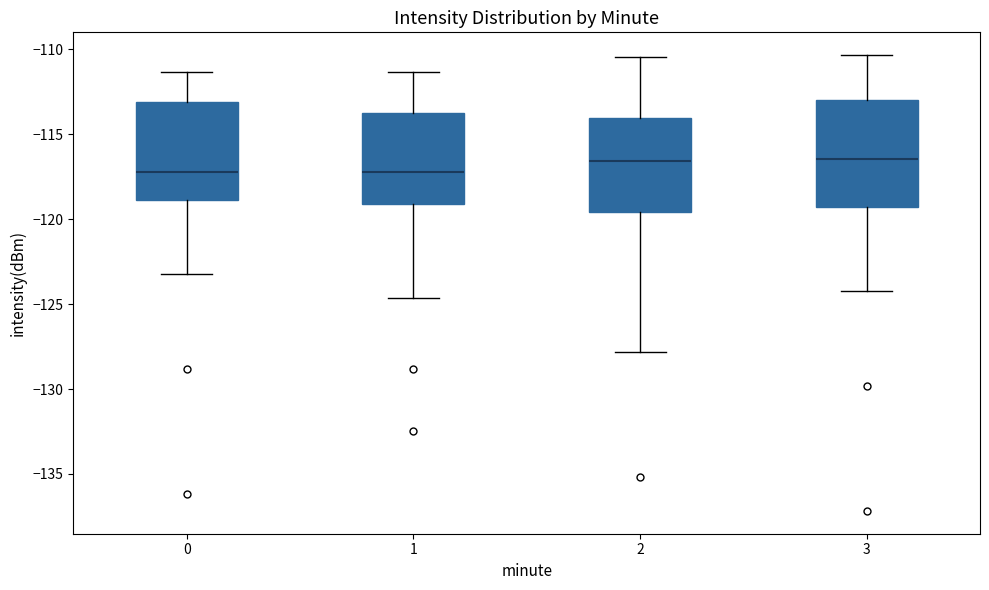

Which box is the tallest, from its lower edge to its upper edge?

3